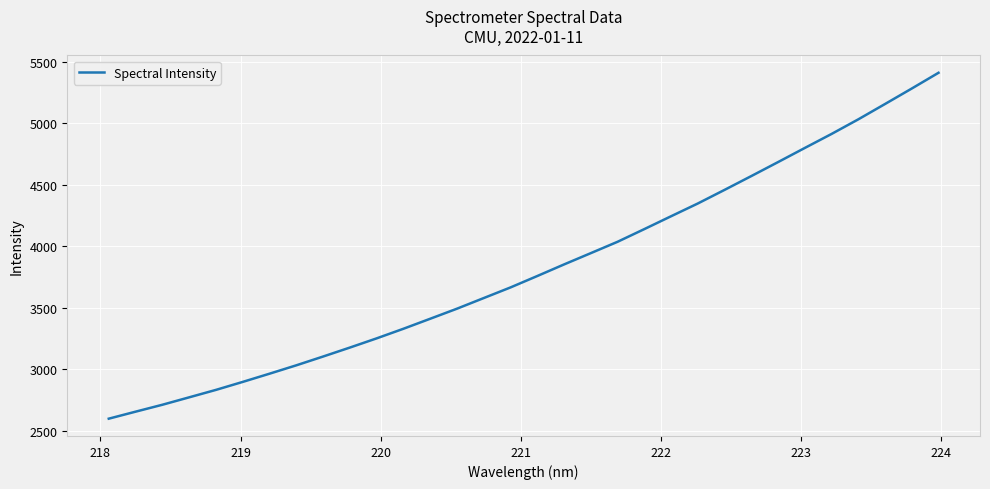

What is the difference between the maximum and minimum values?

2813.5